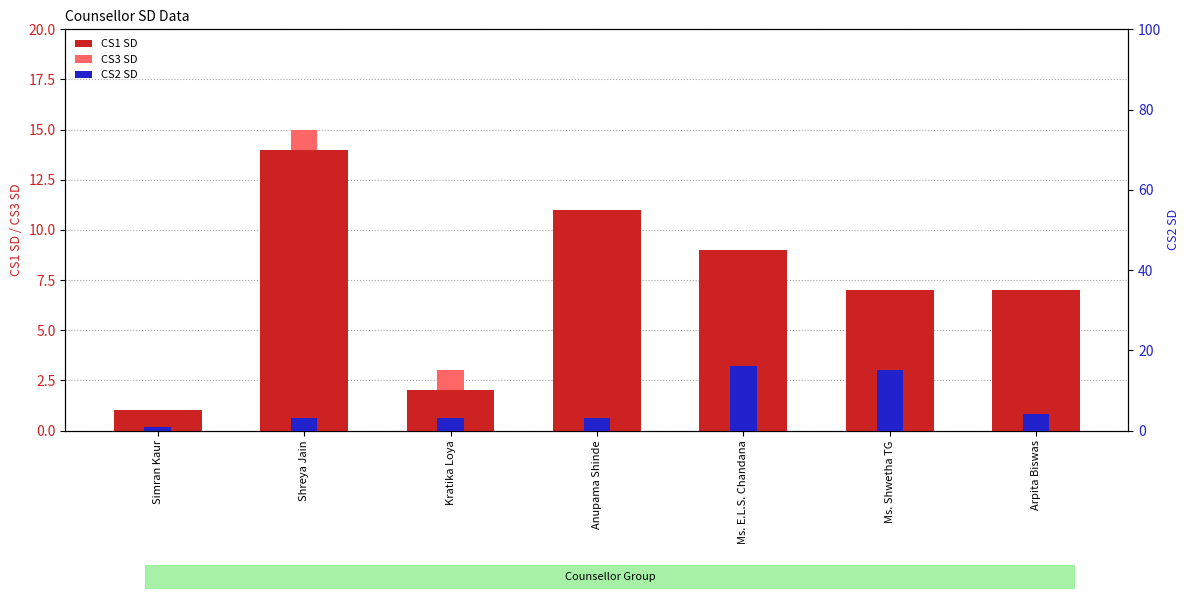

Which series has the largest range (max minus min)?

CS2 SD